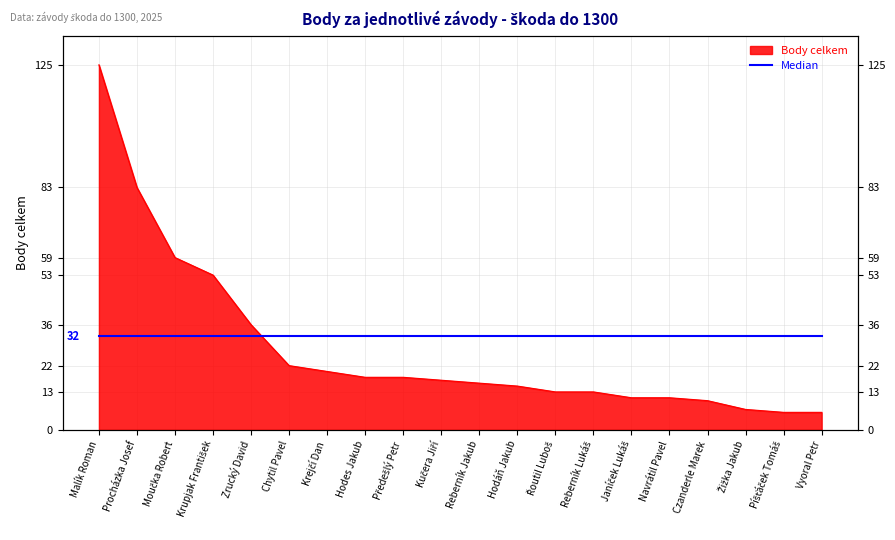

Is it true that the value at Procházka Josef is 83?

True